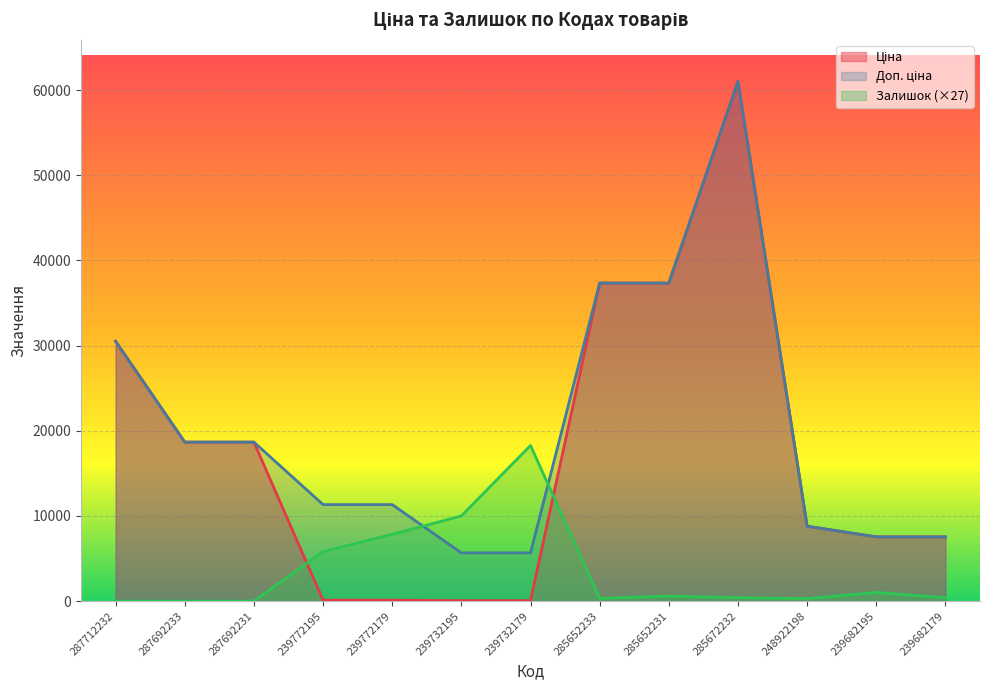

What is the sum of all Ціна values?

227795.5